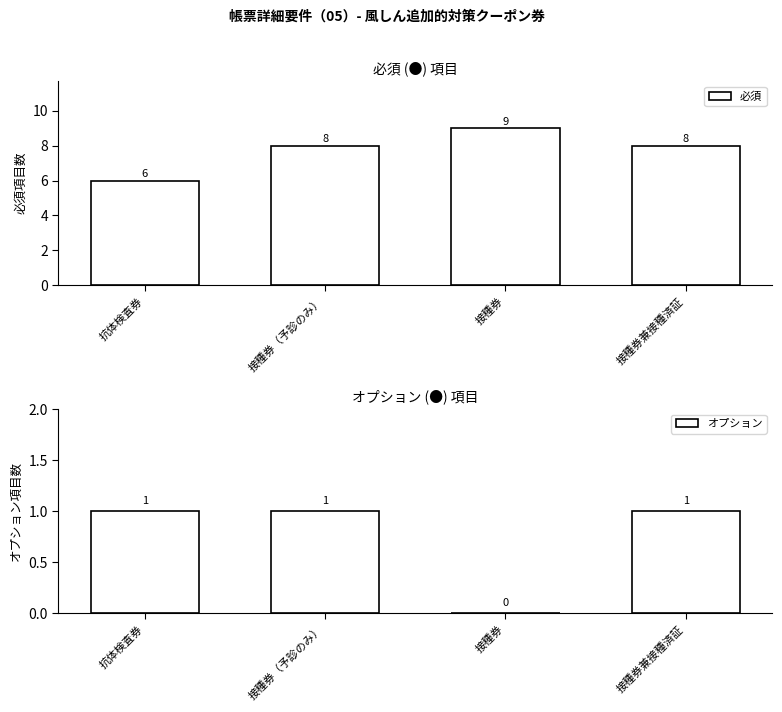

Reading left to right, list all the values displayed in this chart.

必須: 6	8	9	8
オプション: 1	1	0	1